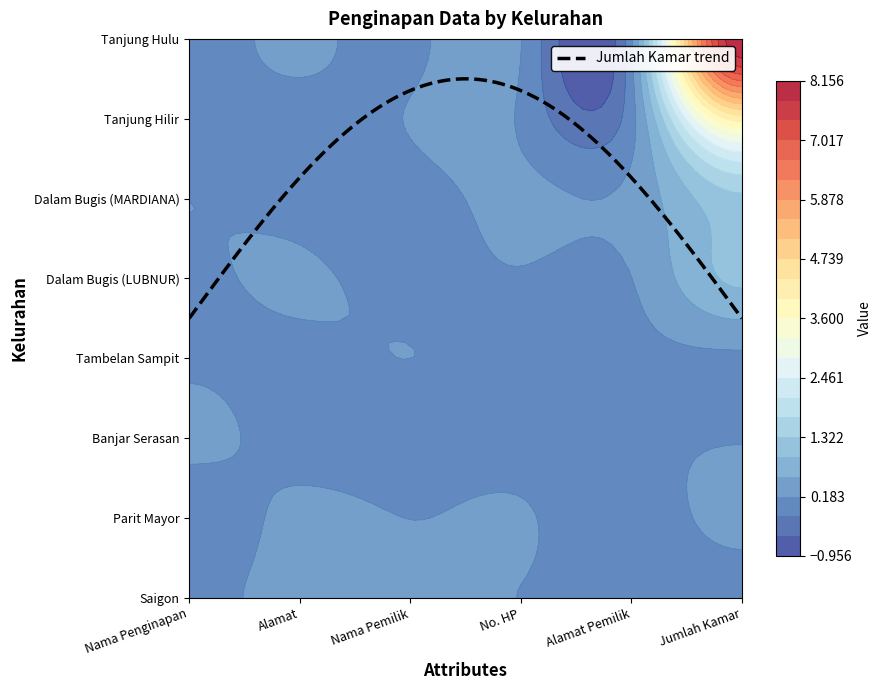

What is the approximate value of Dalam Bugis (MARDIANA) at Dalam Bugis (MARDIANA)?

1